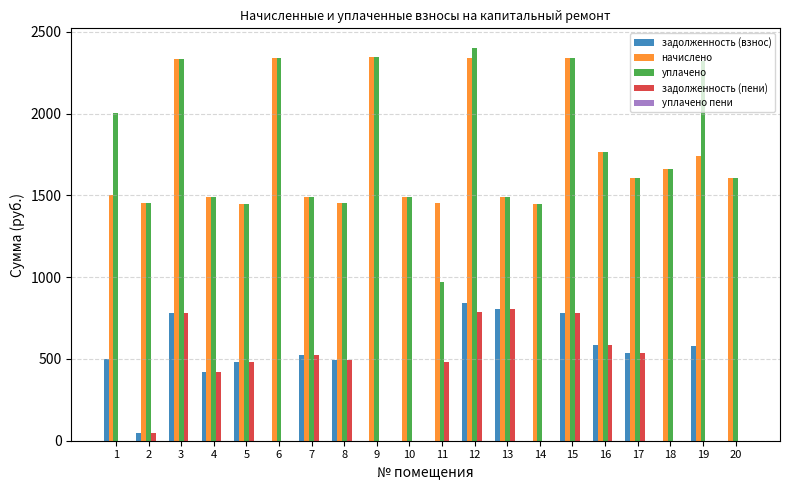

How many data points in уплачено are above 1607?

10